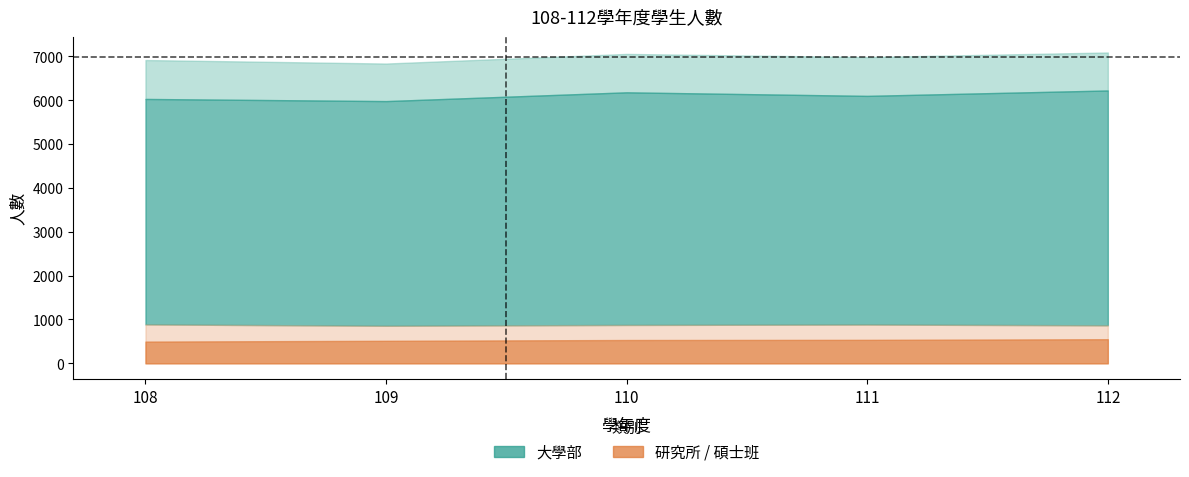

At how many categories does at least one series exceed 5865?

5